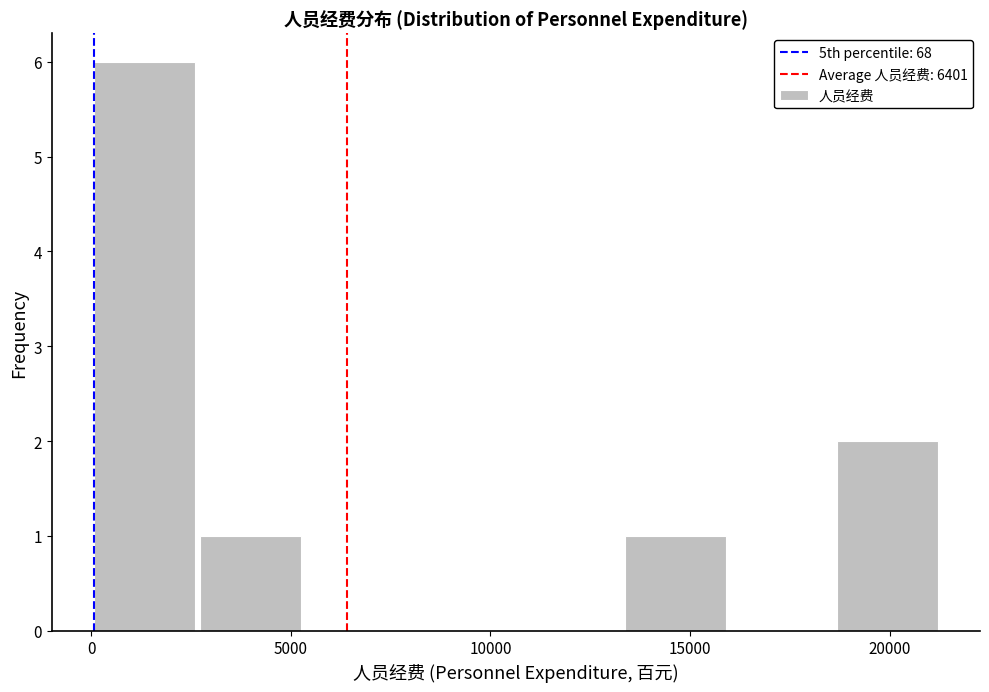

Reading left to right, transcribe this chart: for each bar, give the range it covers on the x-axis and its height. Neither the bar edges nor the heights are printed on the chart, so give them approximately, as read against the axes.

0 to 2500: 6
2500 to 5500: 1
5500 to 8000: 0
8000 to 10500: 0
10500 to 13500: 0
13500 to 16000: 1
16000 to 18500: 0
18500 to 21500: 2